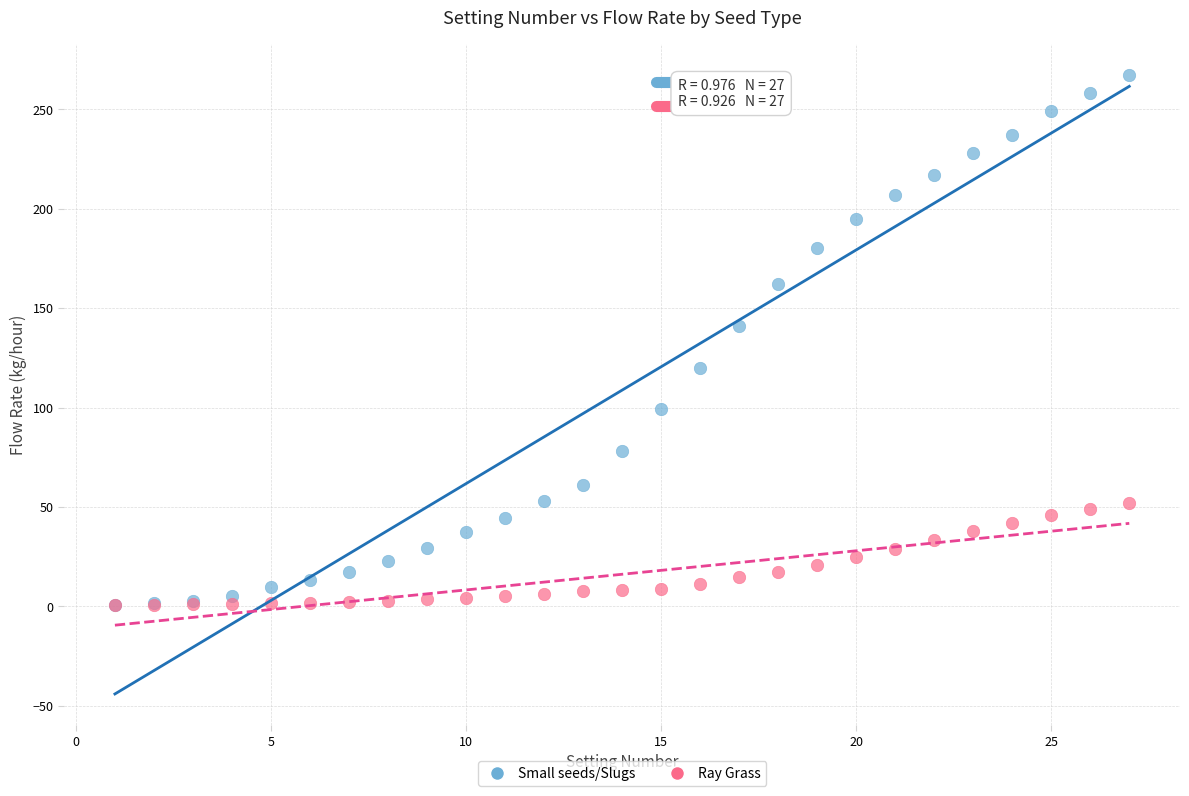

Across all series, what Y value is closest to 133?

141.0